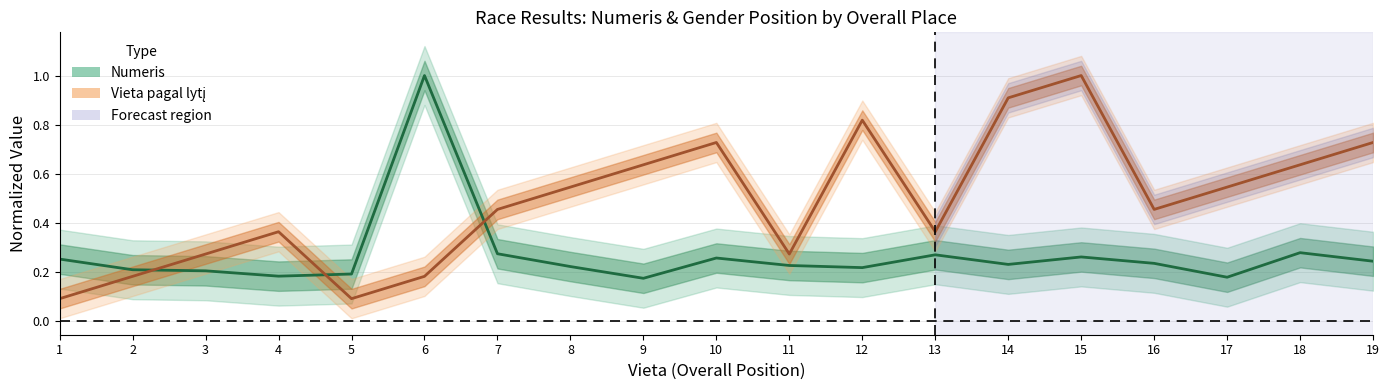

List the labels in order of Vieta pagal lytį value, smallest first.

1, 5, 2, 6, 3, 11, 4, 13, 7, 16, 8, 17, 9, 18, 10, 19, 12, 14, 15